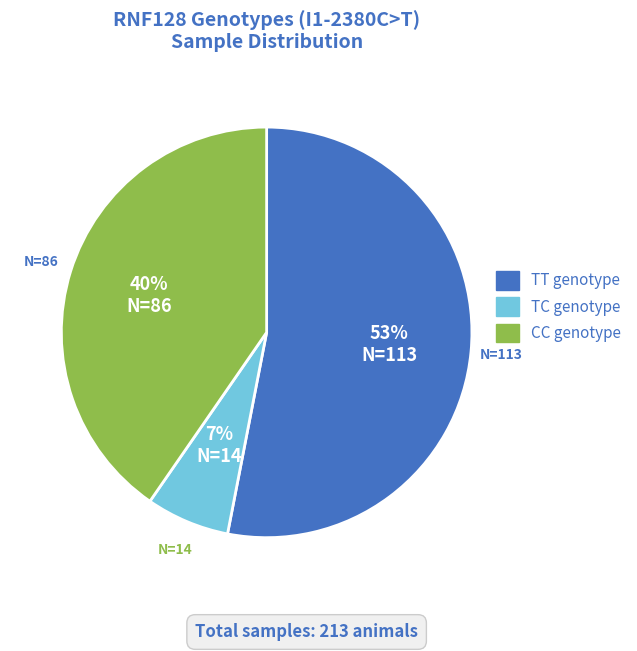

To the nearest percent, what percentage of the pie is TT?

53%